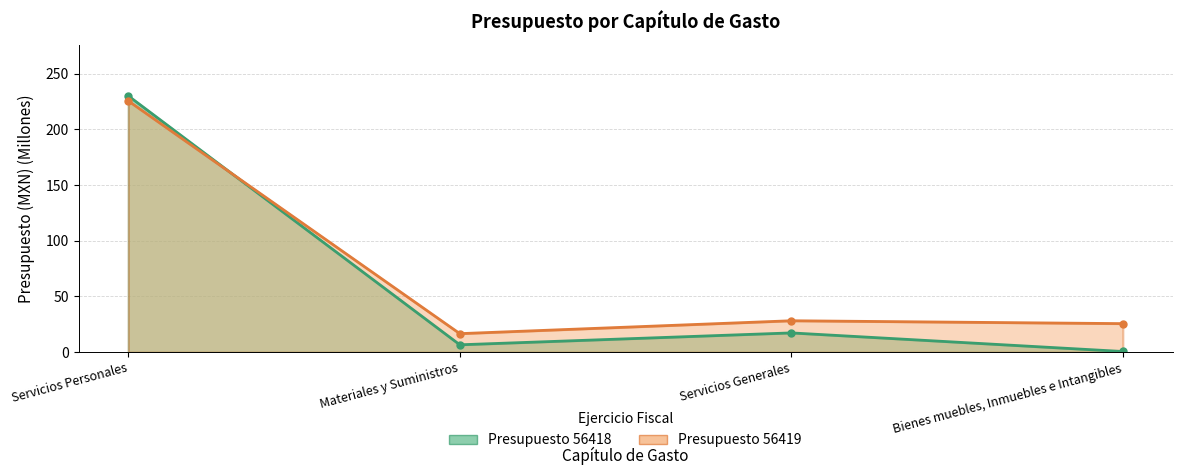

What is the greatest value displayed?

229.9